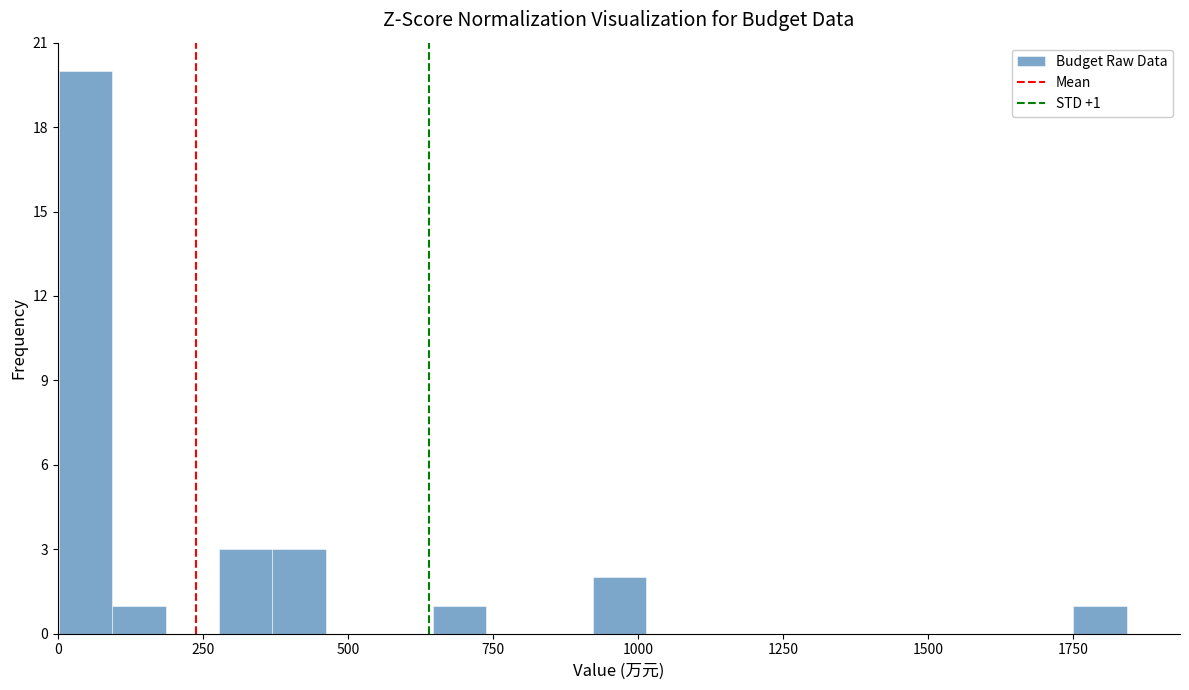

Read against the x-axis, roughly where is the centre of the tallest bar?

50